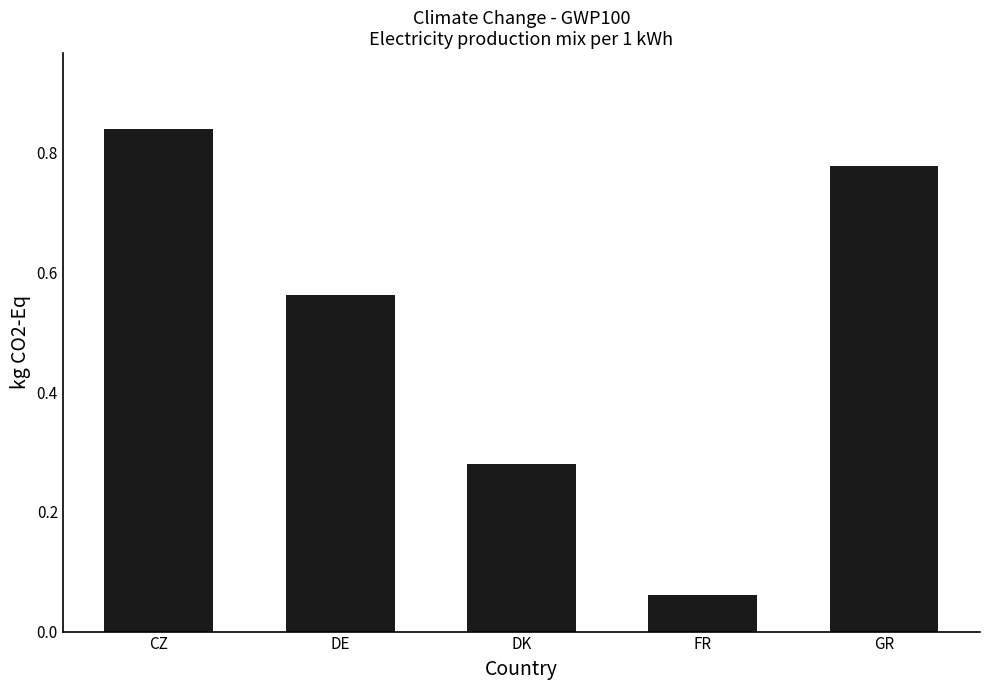

Where is the data nearest to the value 0?

FR